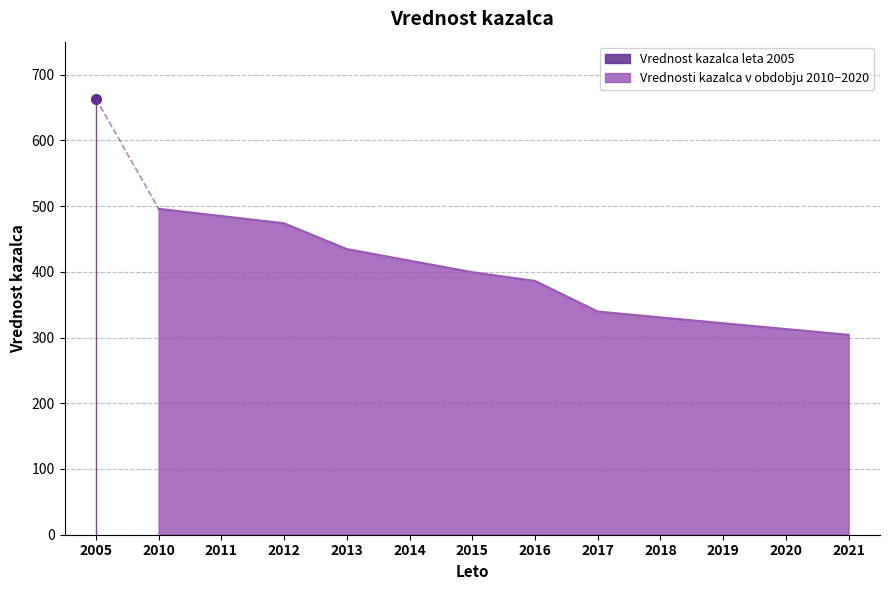

How many data points are less than 399?

6